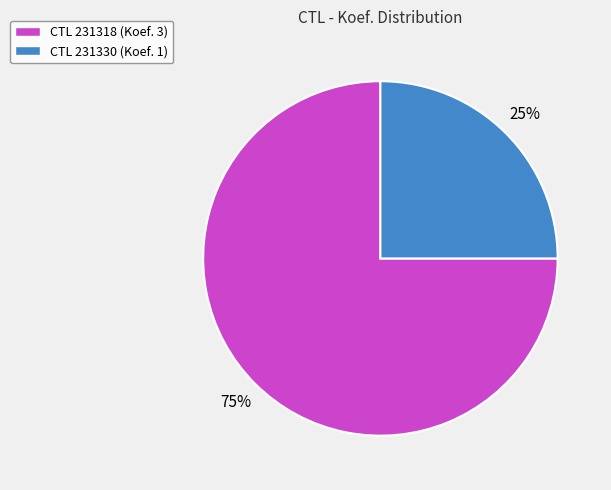

What percentage is the CTL 231330 (Koef. 1) slice, to the nearest percent?

25%